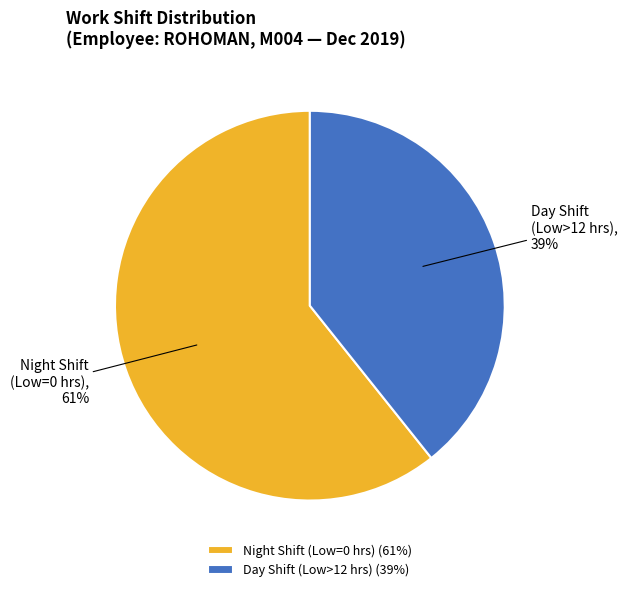

To the nearest percent, what is the average slice percentage?

50%